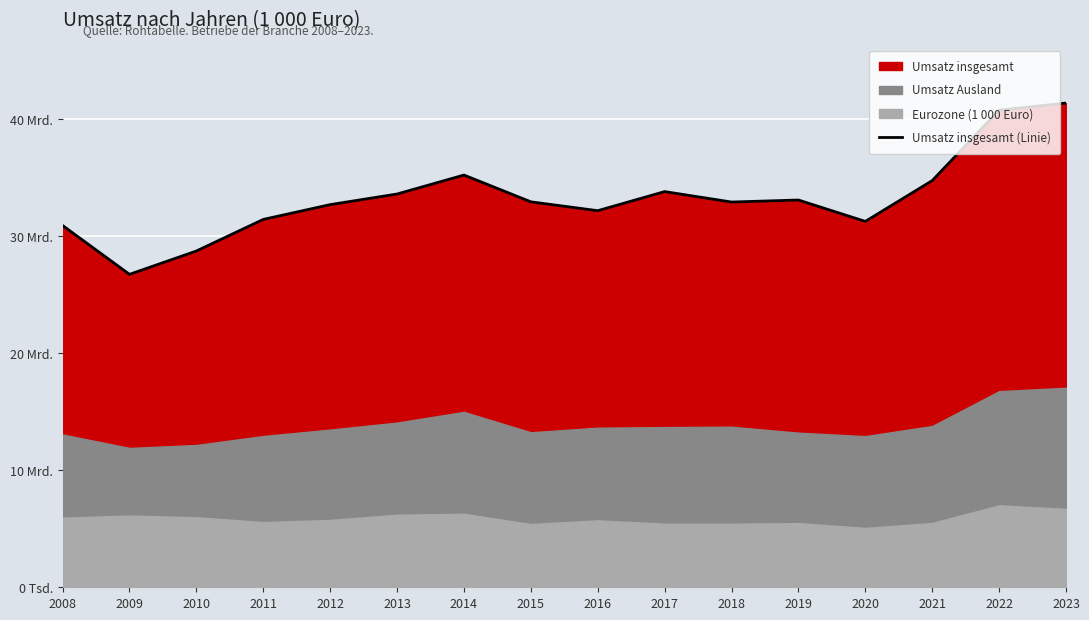

At which category does the data reach its first local valley?

2009